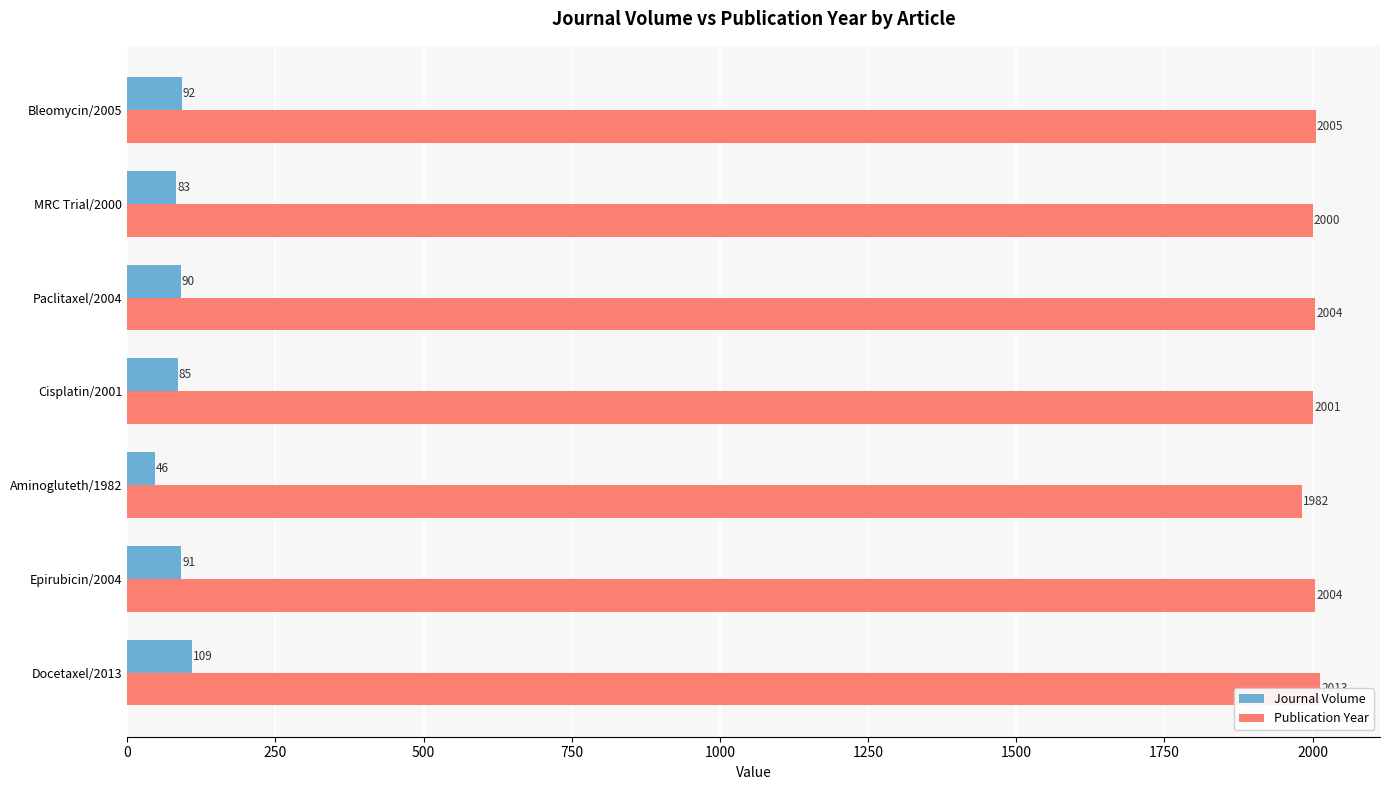

What is the difference between the maximum and minimum values in the Journal Volume series?

63